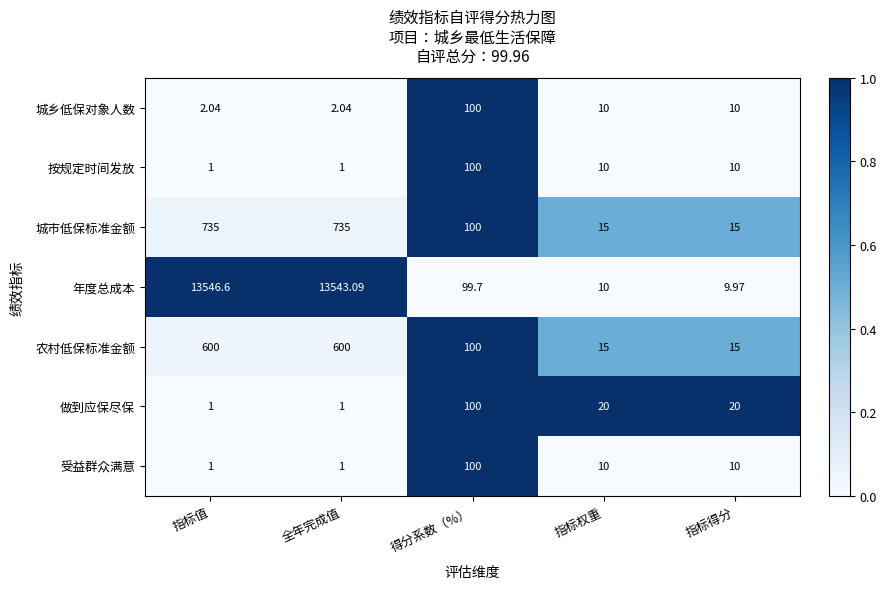

Which series has the largest range (max minus min)?

年度总成本